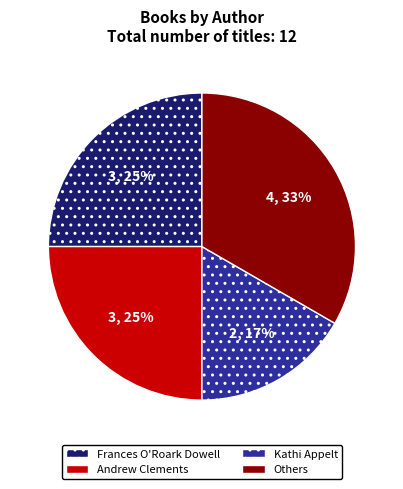

To the nearest percent, what portion does Andrew Clements represent?

25%